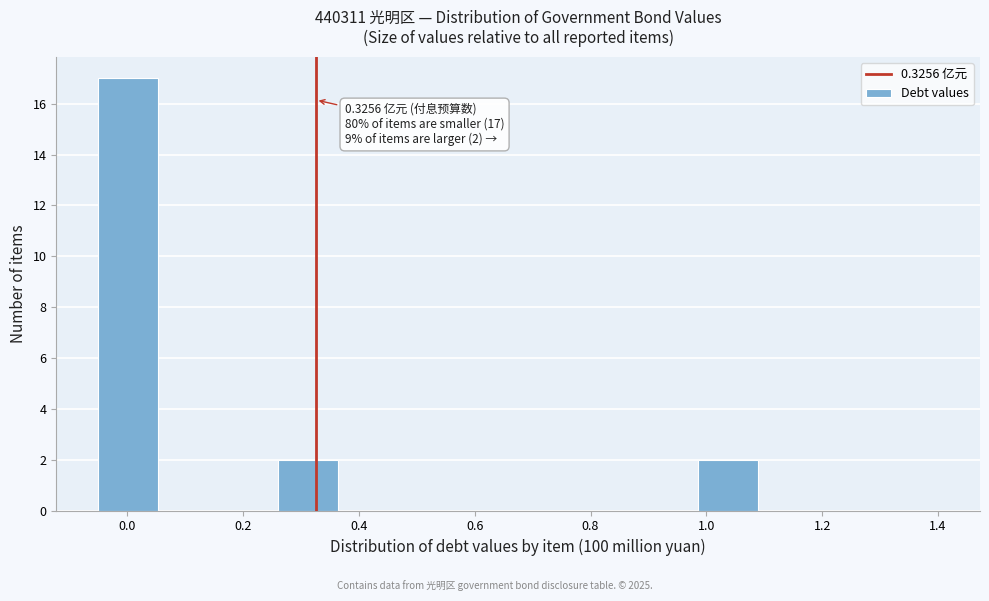

Over which range of the x-axis is the bar tallest?

-0.04 to 0.06